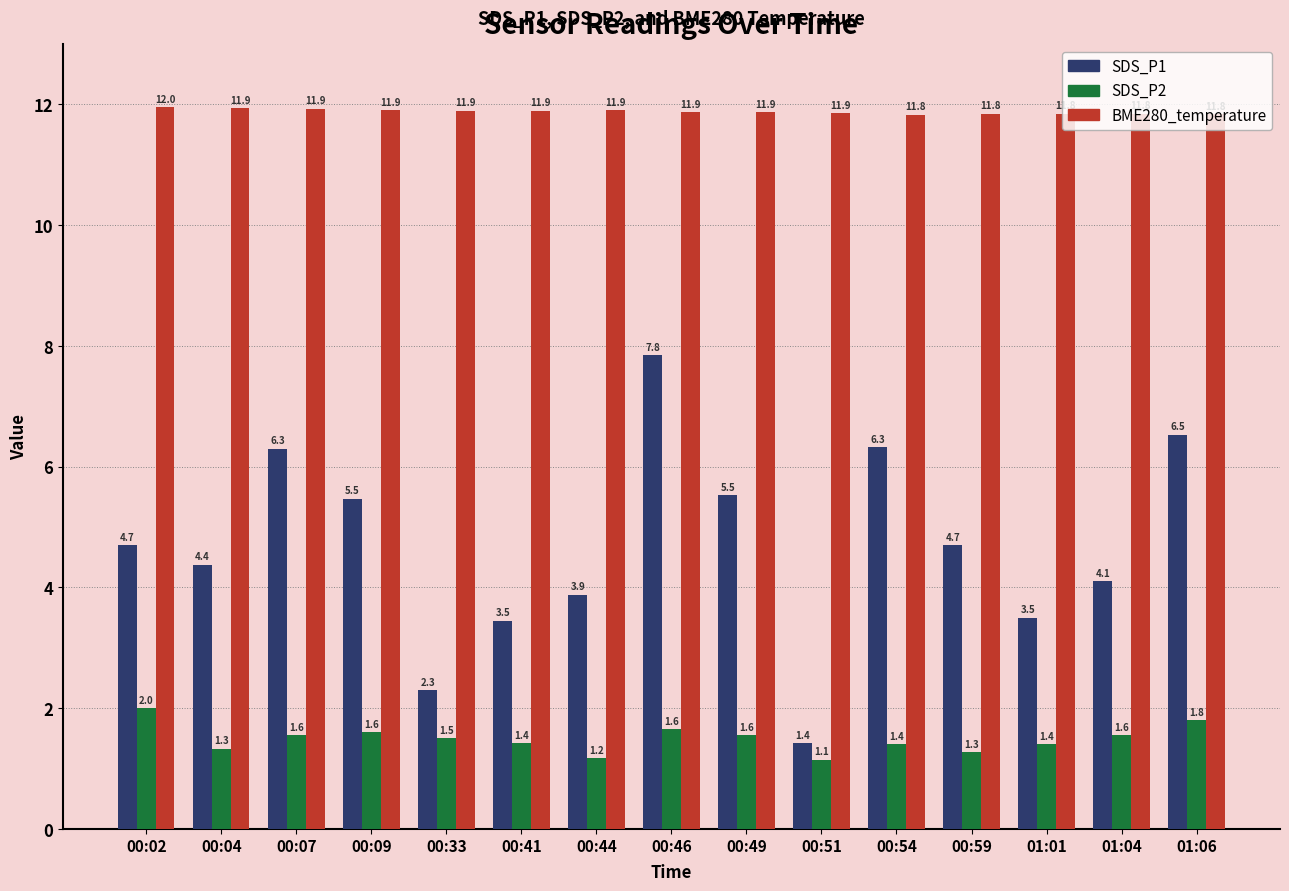

What is the difference between the second highest and second lowest values in the BME280_temperature series?

0.1